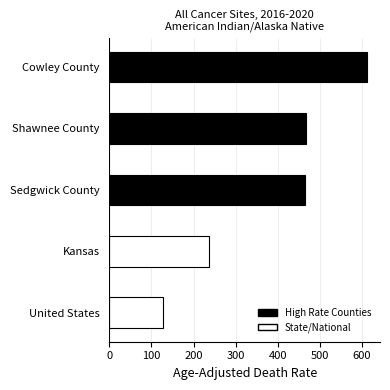

How many distinct data groups are displayed?

1